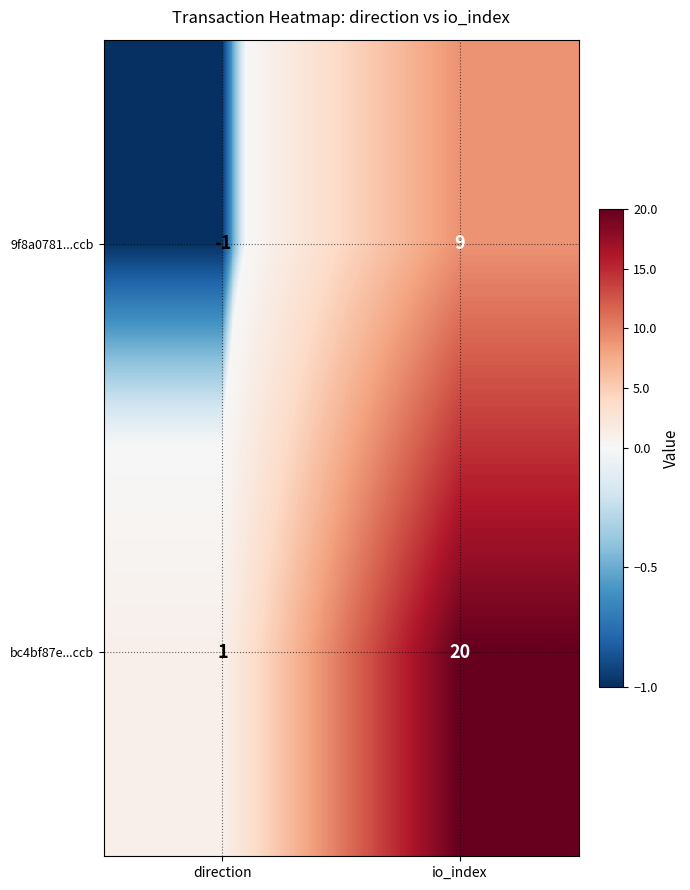

Is it true that bc4bf87e...ccb equals 1 at direction?

True